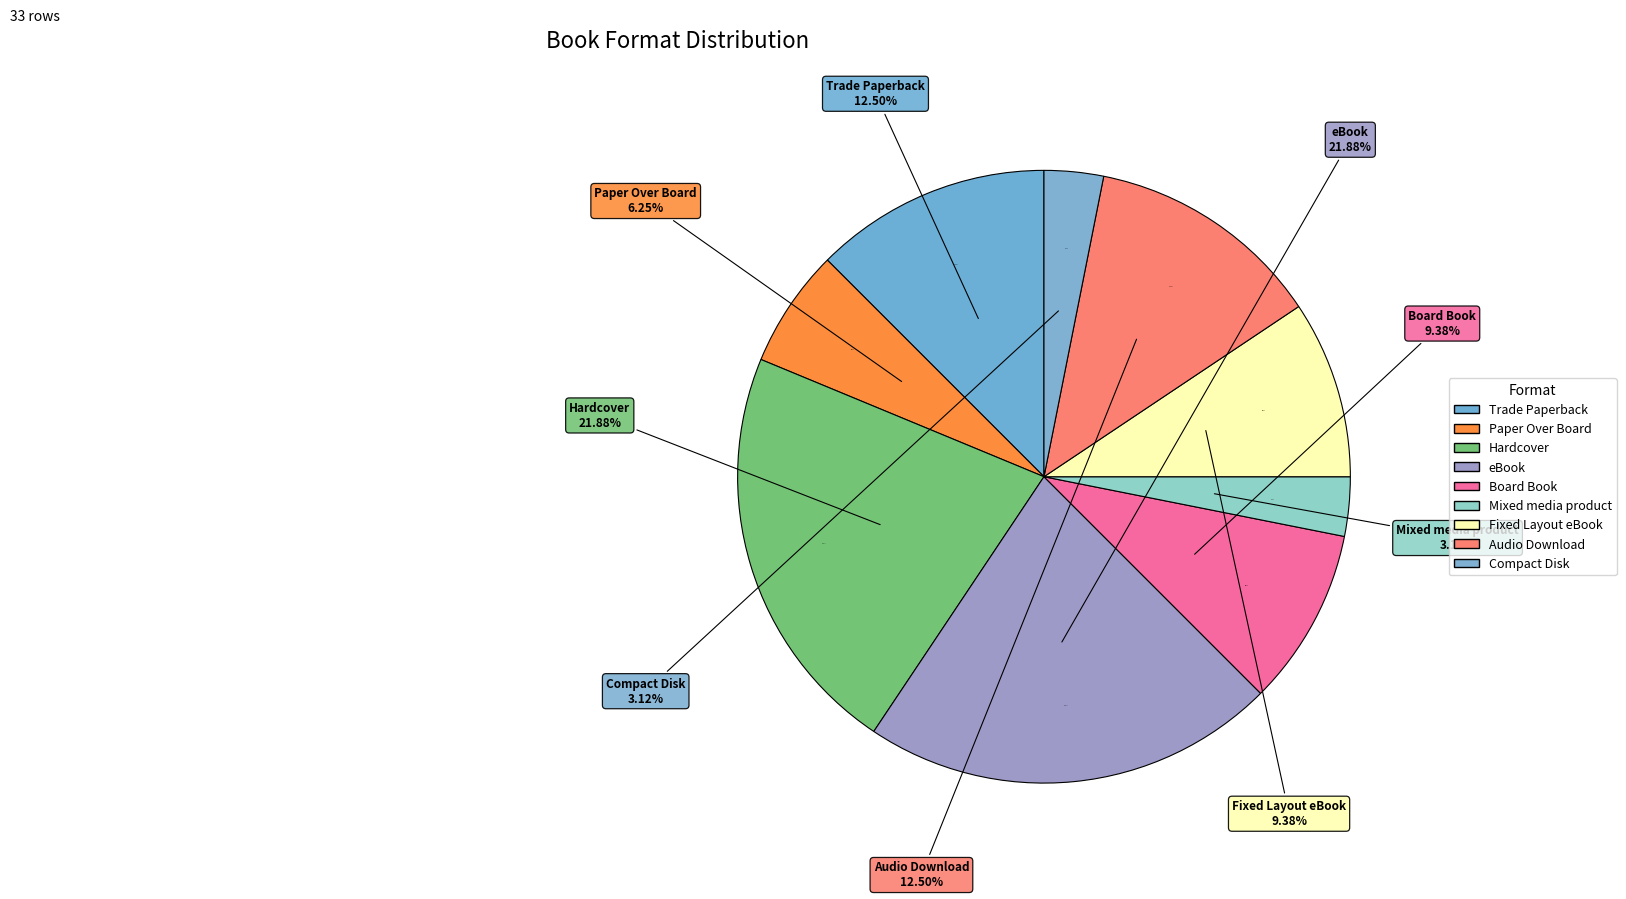

Which category has the biggest portion of the pie?

Hardcover